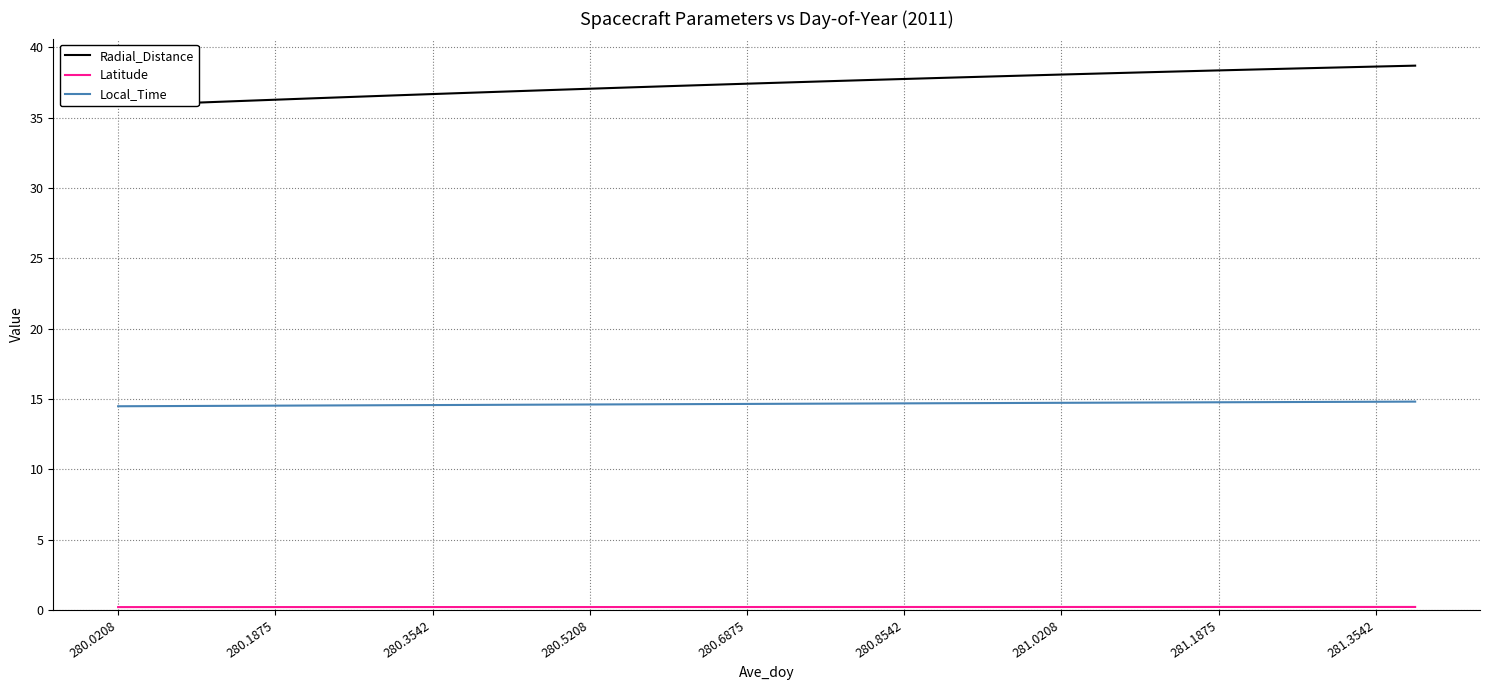

How many distinct data groups are displayed?

3